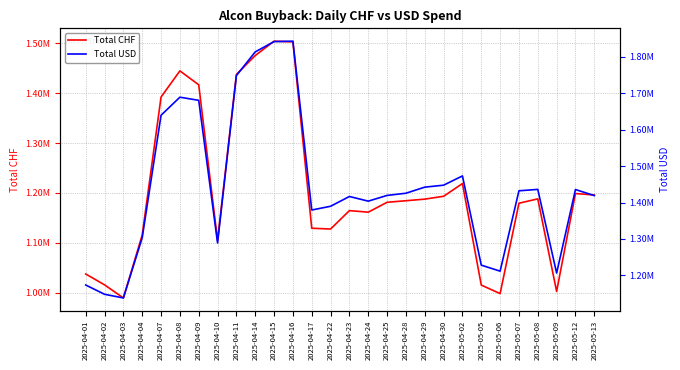

Reading right to left, transcribe all the data shown in this chart.

Total CHF: 1195783.9	1198720.6	1002196.2	1187989.5	1179238.1	997814.3	1014899.6	1218716.6	1193188.9	1187462.7	1184254.9	1181125.3	1161294.9	1164376.6	1127460.7	1129002.4	1503173.0	1504586.8	1475726.6	1437792.5	1104369.0	1416944.2	1444969.0	1392404.3	1115521.5	989095.8	1015358.6	1037201.8
Total USD: 1419159.6	1435765.5	1206447.8	1436157.5	1432330.9	1211674.9	1228245.9	1473125.3	1447693.4	1442320.8	1425610.9	1419621.8	1403886.5	1416688.9	1389867.7	1379524.0	1843027.2	1841824.9	1813600.3	1748501.2	1289096.6	1680636.0	1689231.9	1639665.9	1303483.9	1138200.0	1148206.1	1173703.5